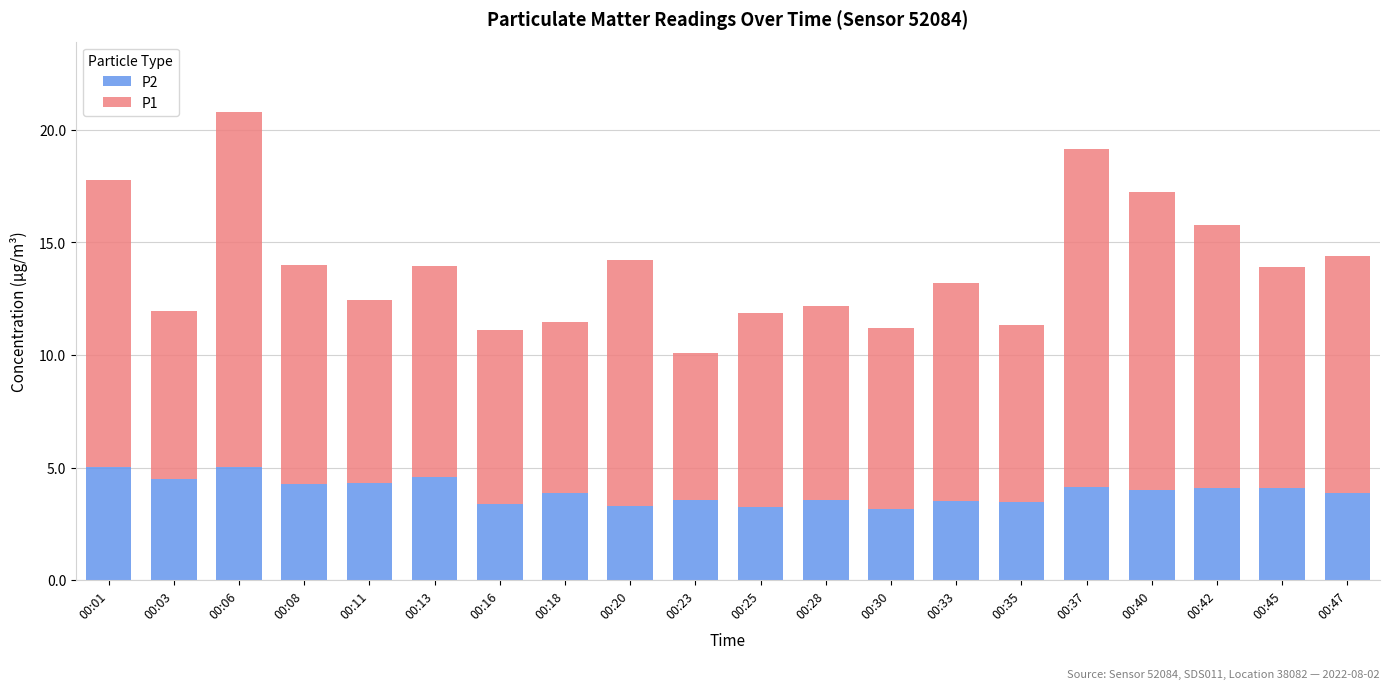

What is the difference between the maximum and minimum values in the P2 series?

1.9